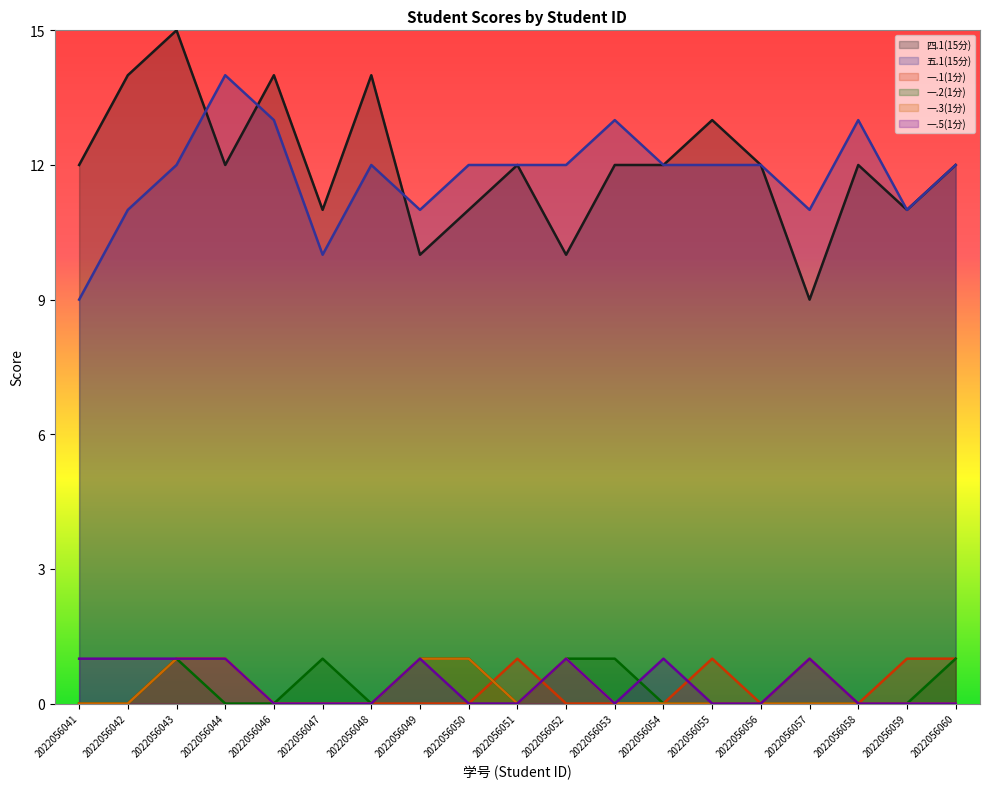

What is the maximum value shown in the chart?

15